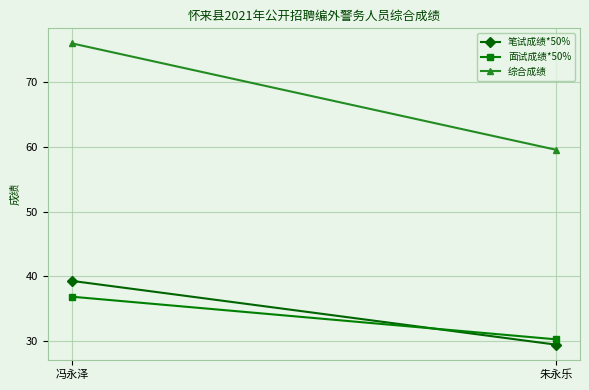

What is the average value of the 综合成绩 series?

67.8